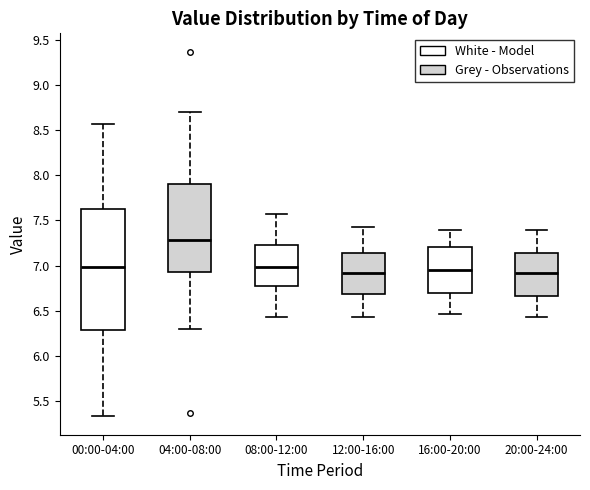

Reading left to right, read every box against the y-axis: the position of its median line, the range the box covers, and the ends of its whiskers. The values are not printed on the chart, so give them approximately, as read against the axis.

00:00-04:00: median 7.00, box 6.30 to 7.65, whiskers 5.35 to 8.55
04:00-08:00: median 7.30, box 6.95 to 7.90, whiskers 6.30 to 8.70
08:00-12:00: median 7.00, box 6.80 to 7.25, whiskers 6.45 to 7.55
12:00-16:00: median 6.90, box 6.70 to 7.15, whiskers 6.45 to 7.45
16:00-20:00: median 6.95, box 6.70 to 7.20, whiskers 6.45 to 7.40
20:00-24:00: median 6.90, box 6.65 to 7.15, whiskers 6.45 to 7.40